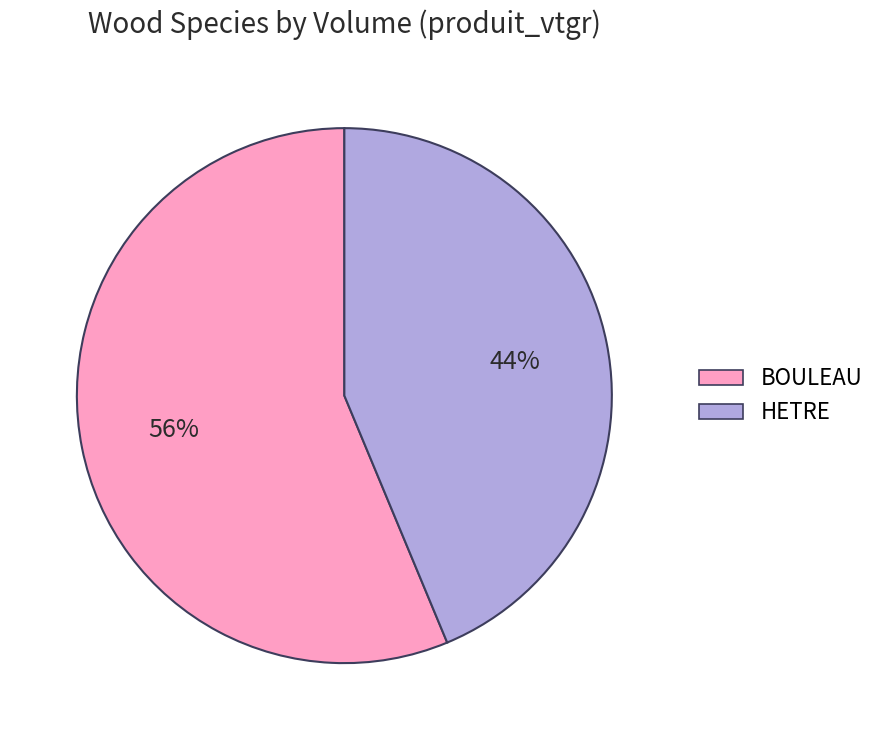

What is the largest slice in the pie chart?

BOULEAU